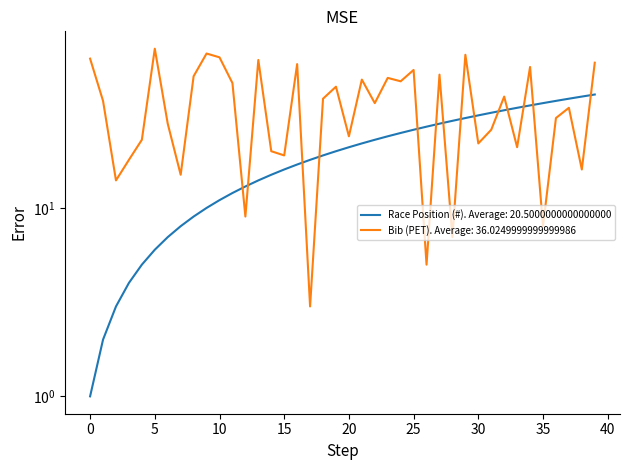

What is the sum of the Bib (PET) values at 39 and 23?

108